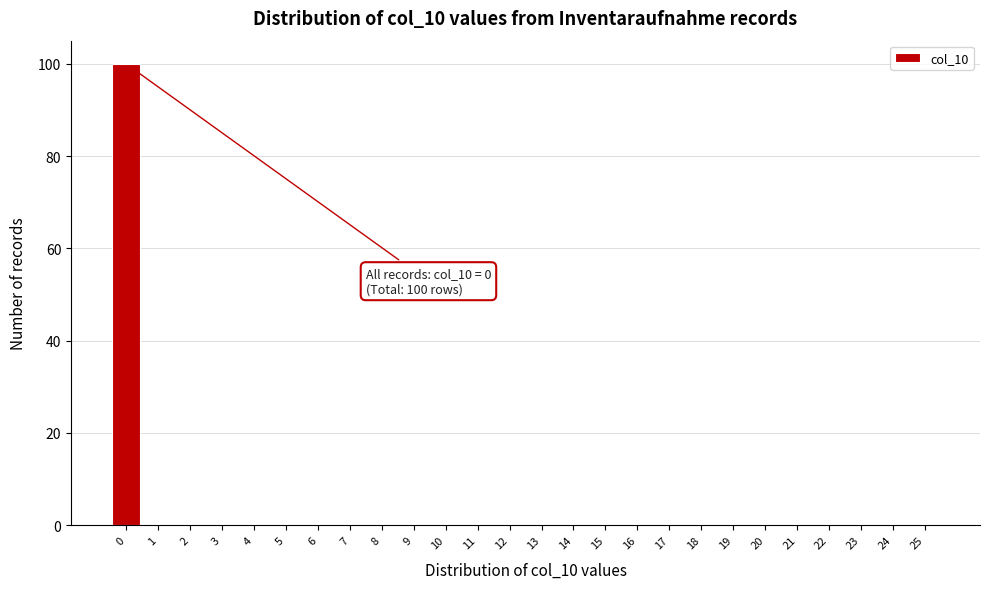

Reading left to right, what are all the values shown in this chart?

0=100	1=0	2=0	3=0	4=0	5=0	6=0	7=0	8=0	9=0	10=0	11=0	12=0	13=0	14=0	15=0	16=0	17=0	18=0	19=0	20=0	21=0	22=0	23=0	24=0	25=0